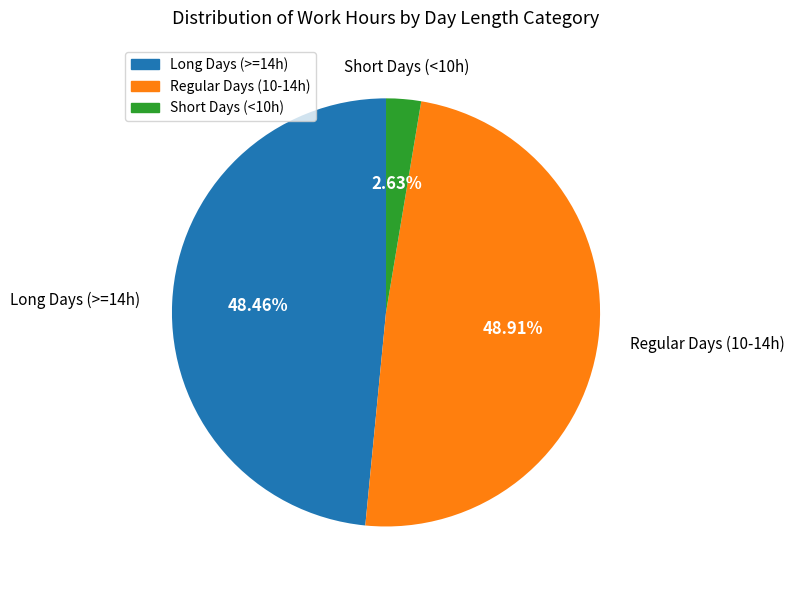

To the nearest percent, what is the difference between the largest and smallest slice percentages?

46%